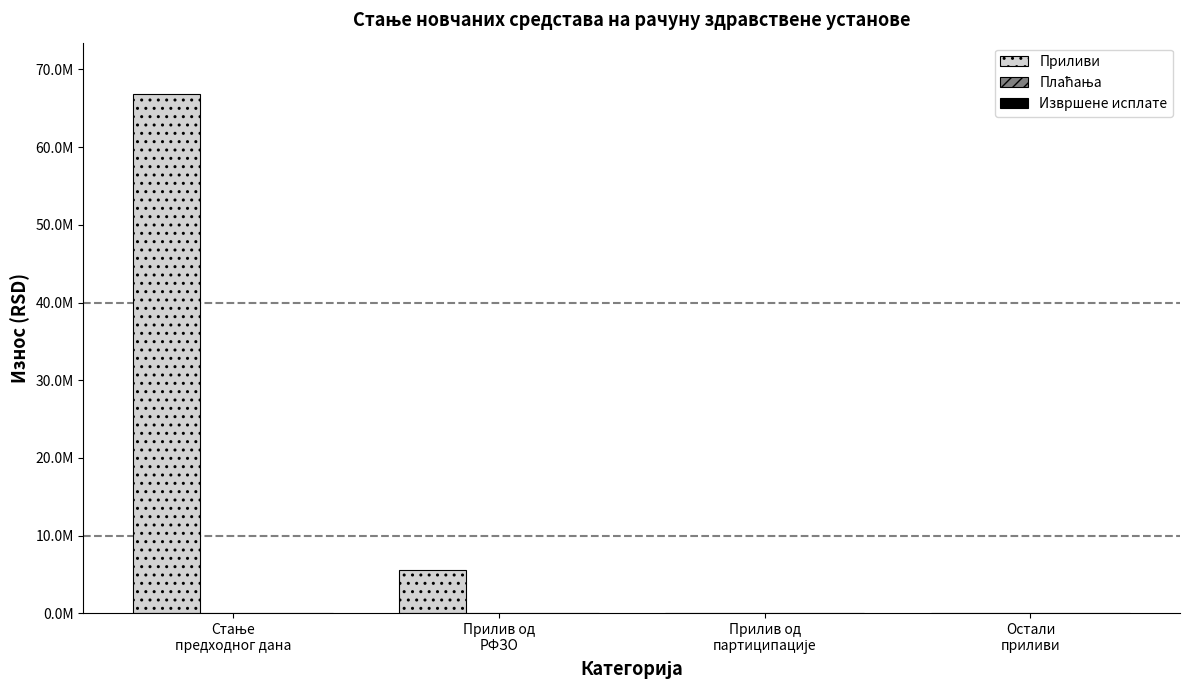

At which label is Плаћања closest to 2730?

Стање
предходног дана